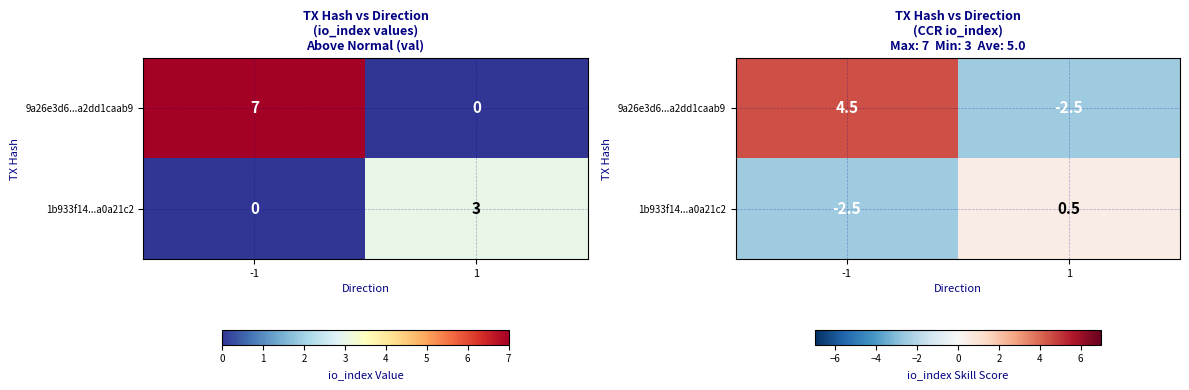

What is the approximate value of 9a26e3d6...a2dd1caab9 at 1?

-2.5